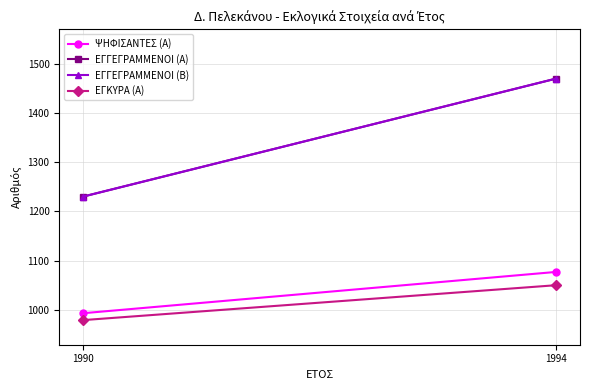

Rank the series by their maximum value, from lowest to highest.

ΕΓΚΥΡΑ (Α), ΨΗΦΙΣΑΝΤΕΣ (Α), ΕΓΓΕΓΡΑΜΜΕΝΟΙ (Α), ΕΓΓΕΓΡΑΜΜΕΝΟΙ (Β)